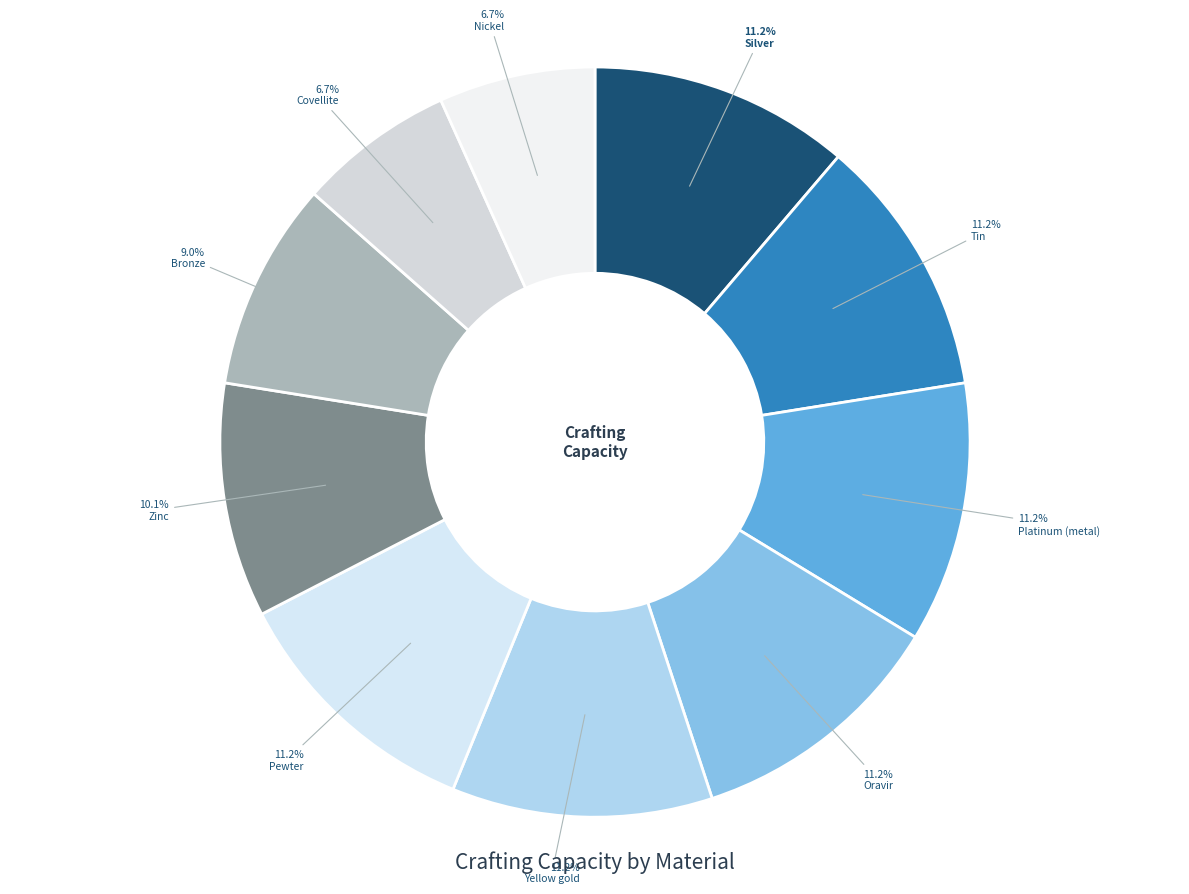

How much of the chart is everything except Silver?

88.8%